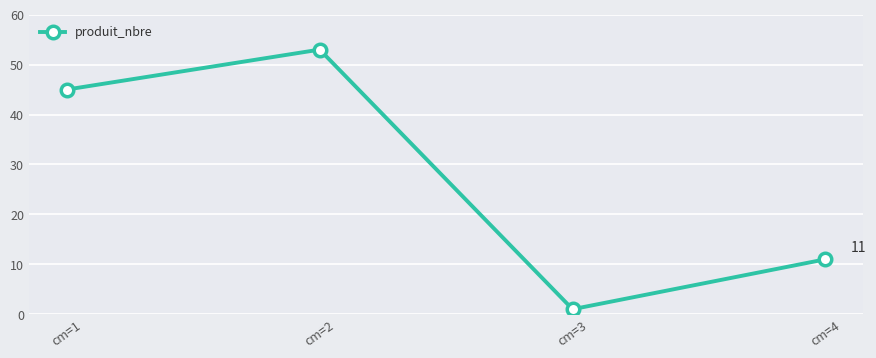

What is the maximum value shown in the chart?

53